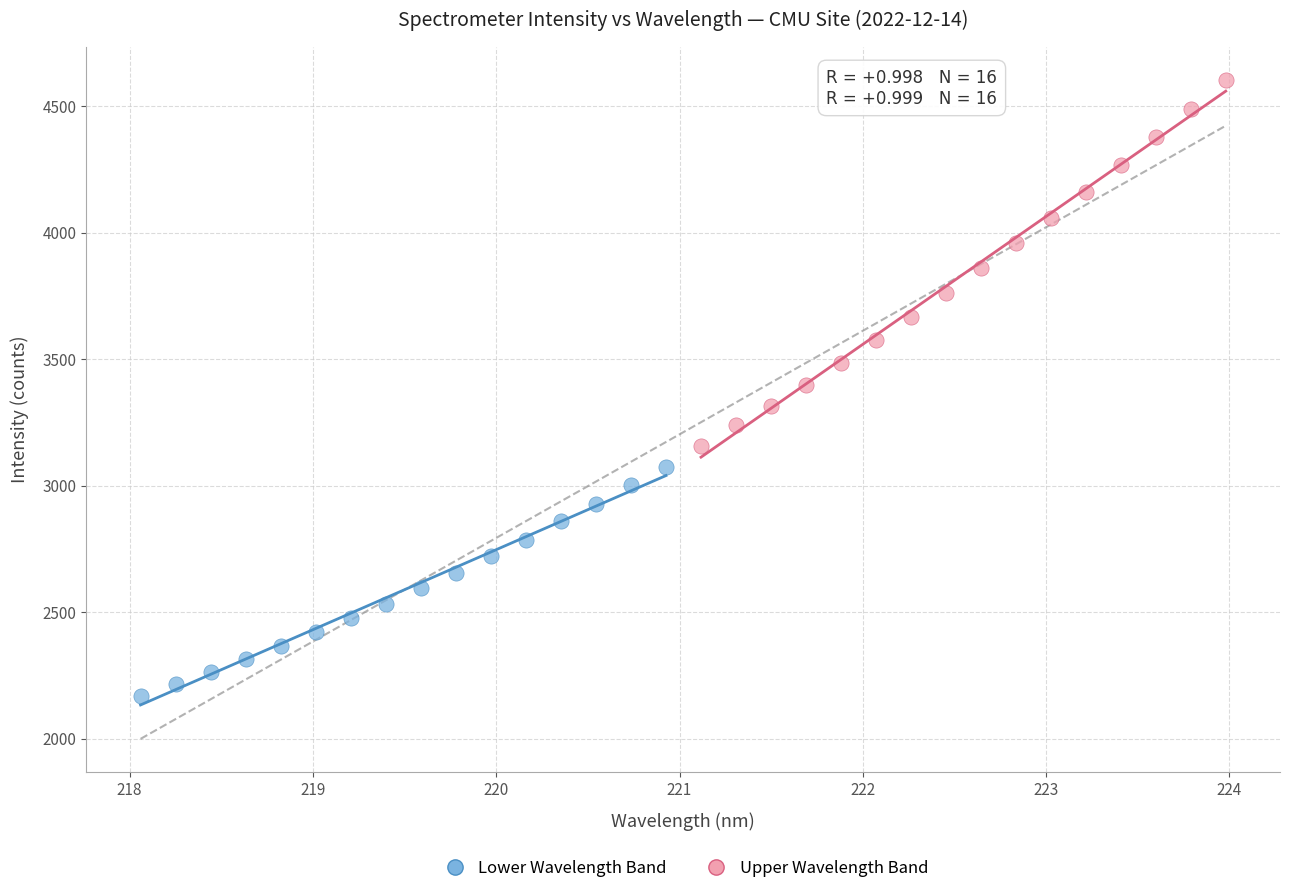

Which series has the widest spread of Y values?

Upper Wavelength Band